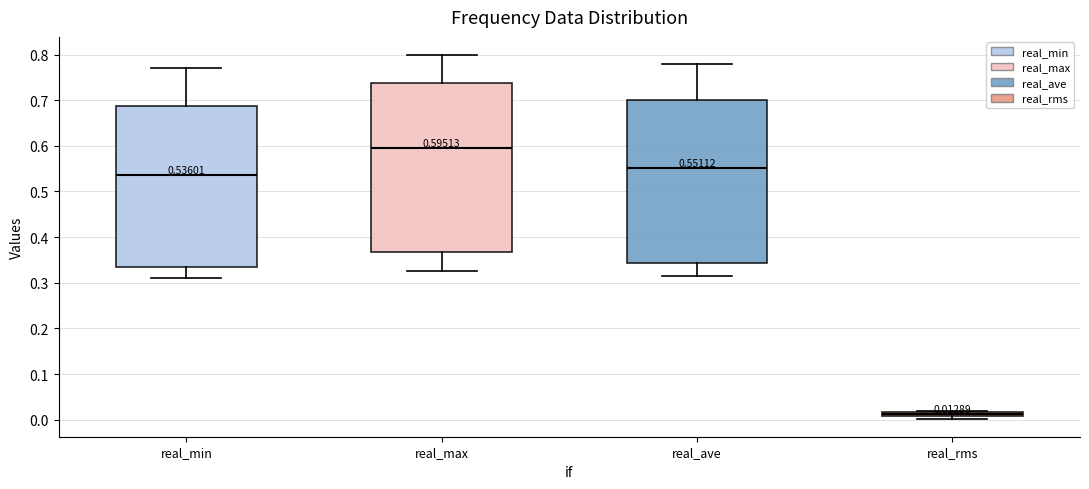

Which box is the tallest, from its lower edge to its upper edge?

real_max